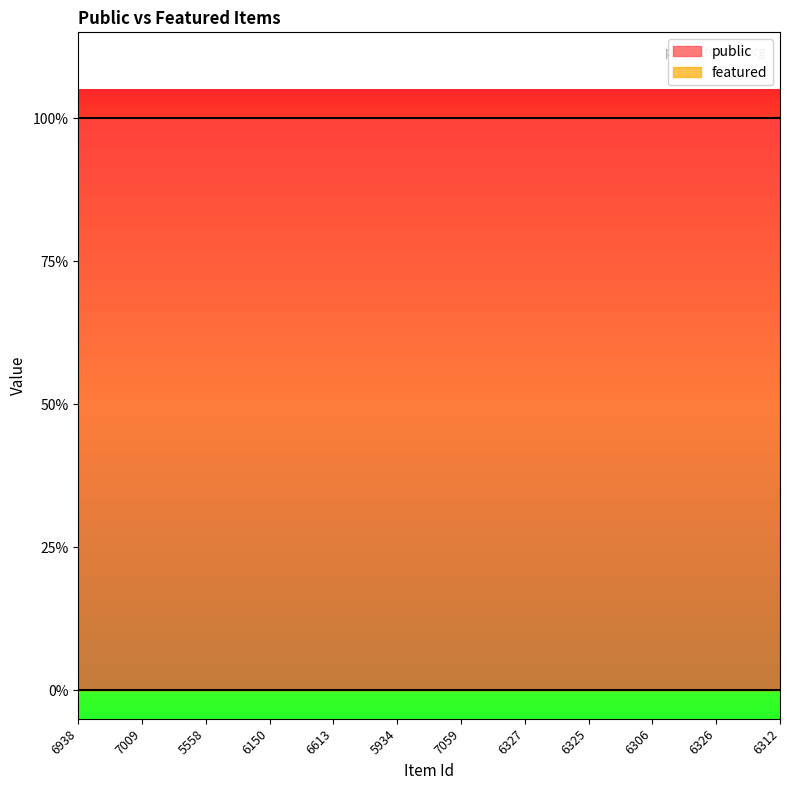

Rank the series at 5934 from highest to lowest value.

public, featured